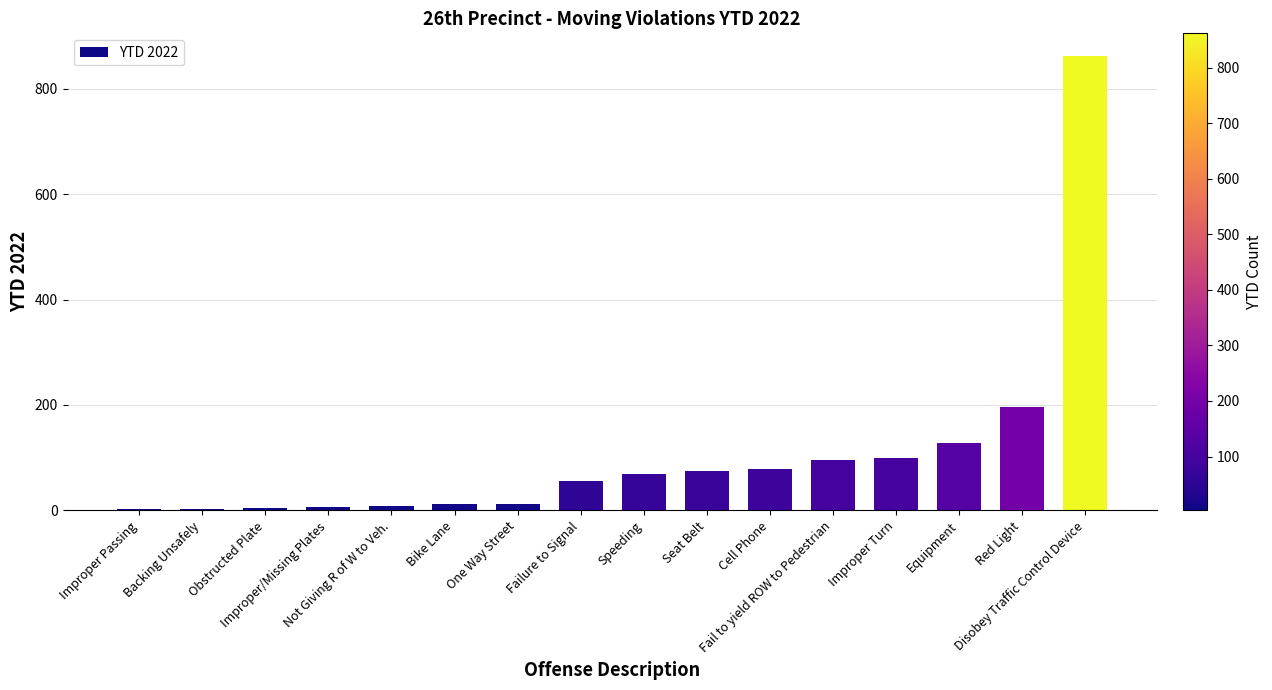

What is the sum of the values at Equipment and Red Light?

324